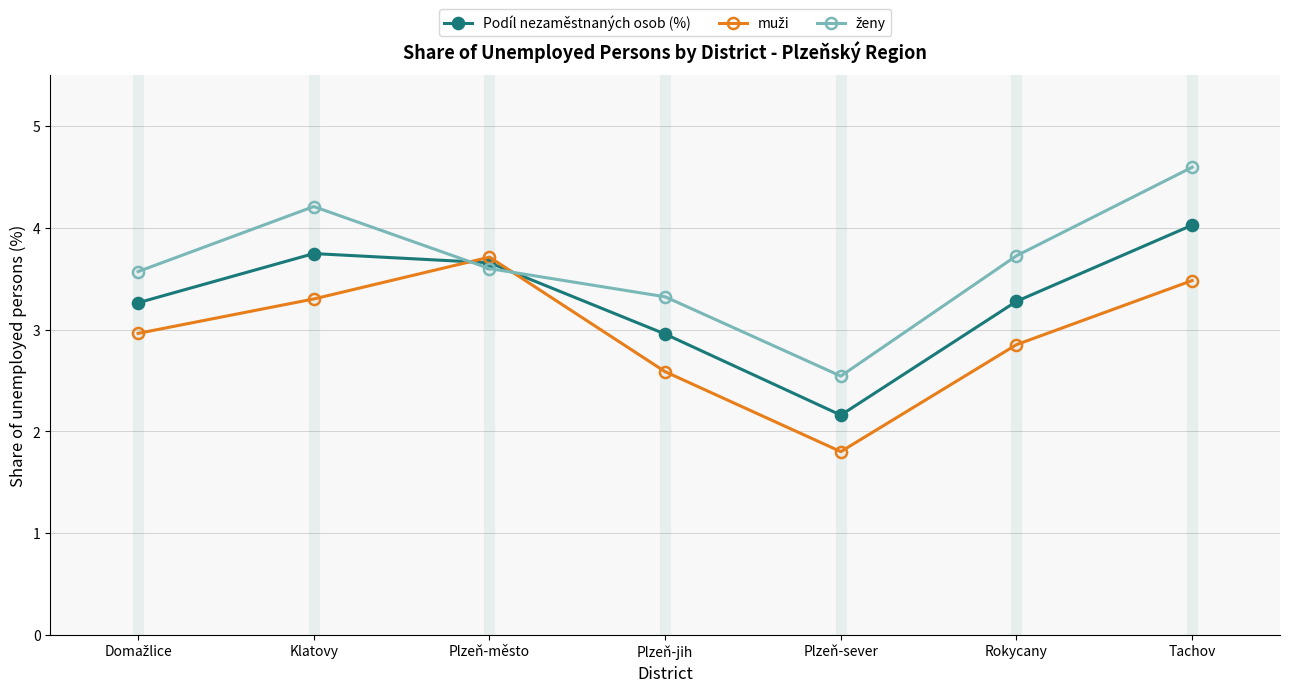

At which category is the sum across all series the highest?

Tachov